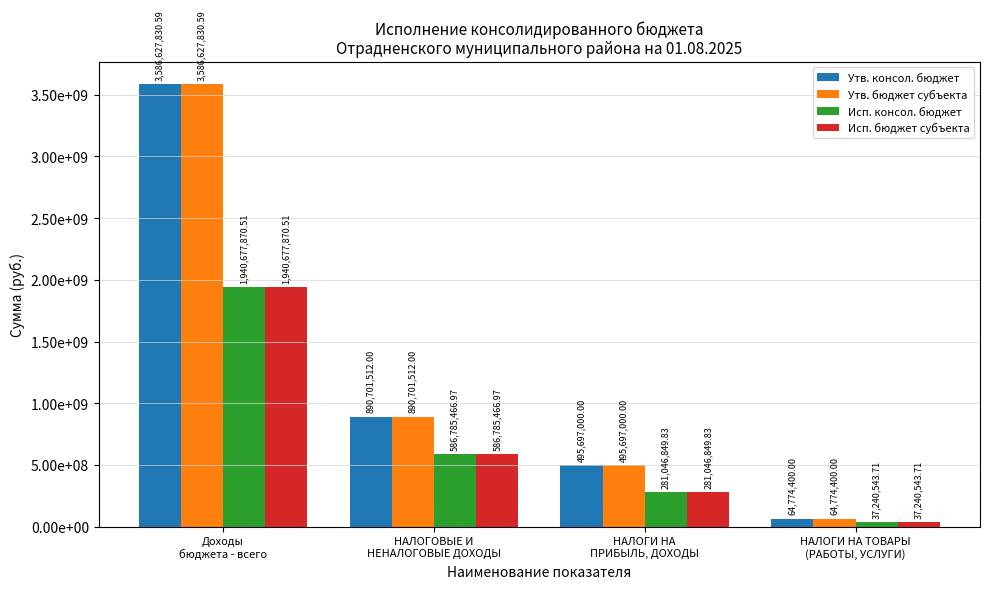

True or false: Исп. консол. бюджет has a value of 586785467.0 at НАЛОГОВЫЕ И
НЕНАЛОГОВЫЕ ДОХОДЫ.

True